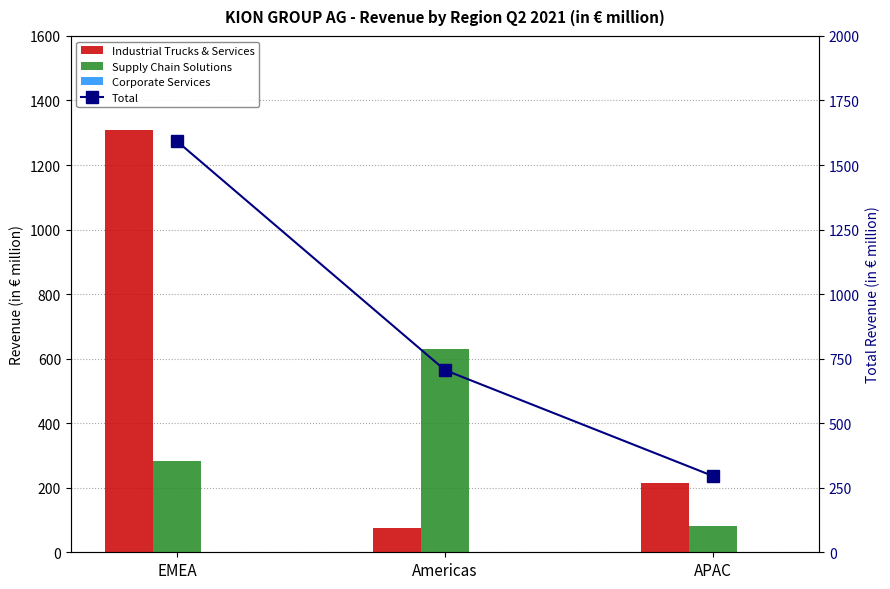

Does the chart contain any negative values?

No